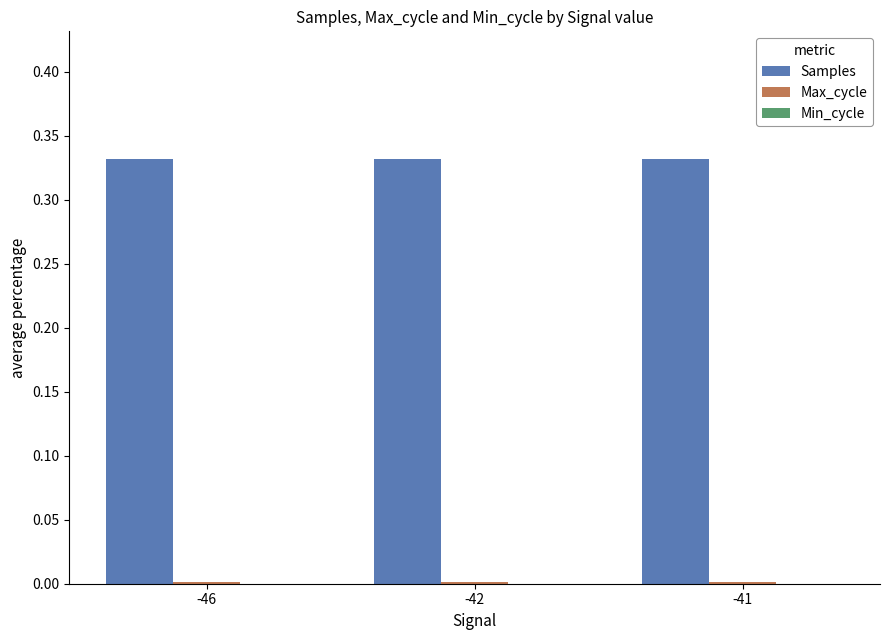

The value of Samples at -41 is 0.5. True or false?

False